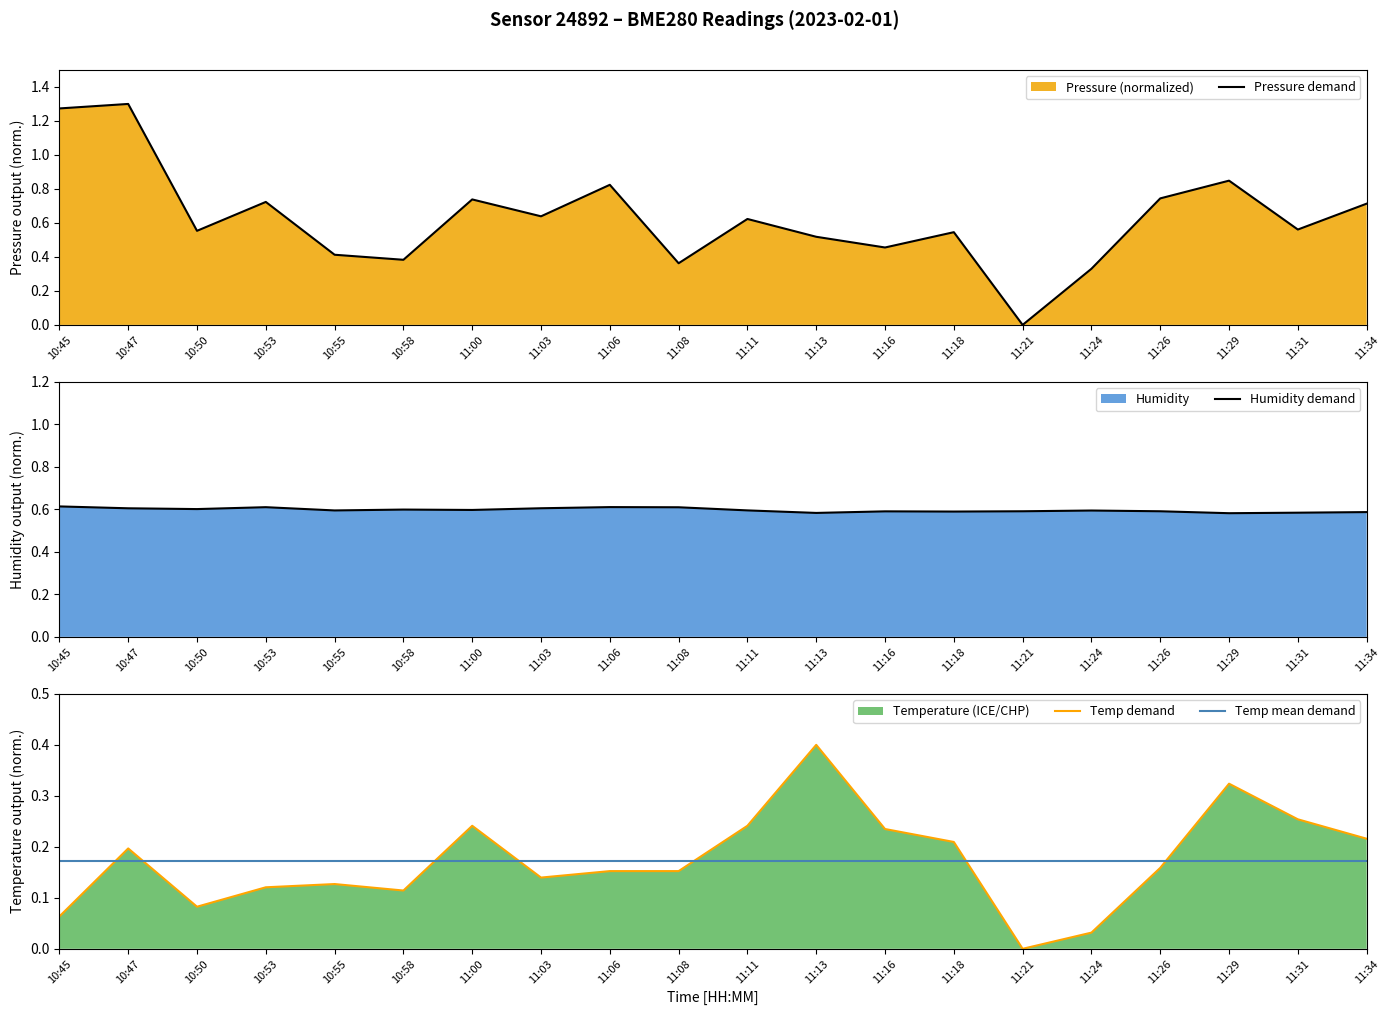

Rank the series by their maximum value, from lowest to highest.

Temp mean demand, Temp demand, Humidity demand, Pressure demand